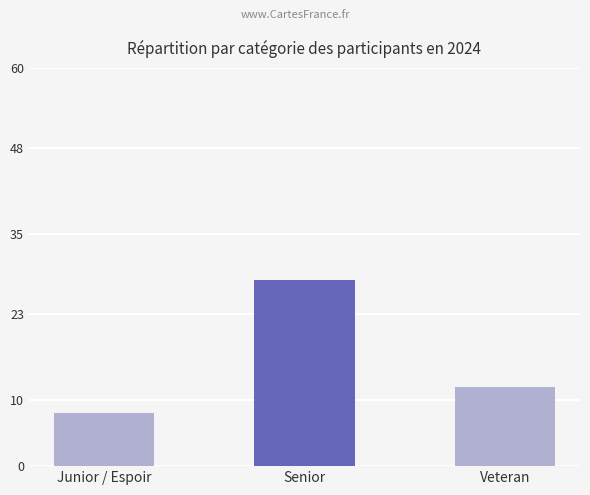

The chart shows a value of 28 at Senior. True or false?

True